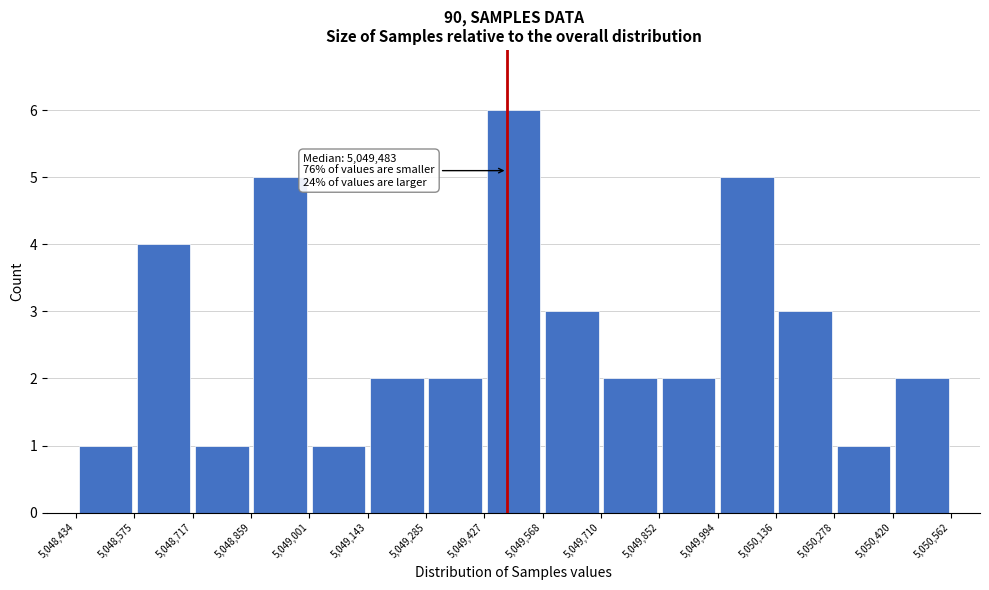

Which range on the x-axis has the tallest bar?

5,049,427 to 5,049,568